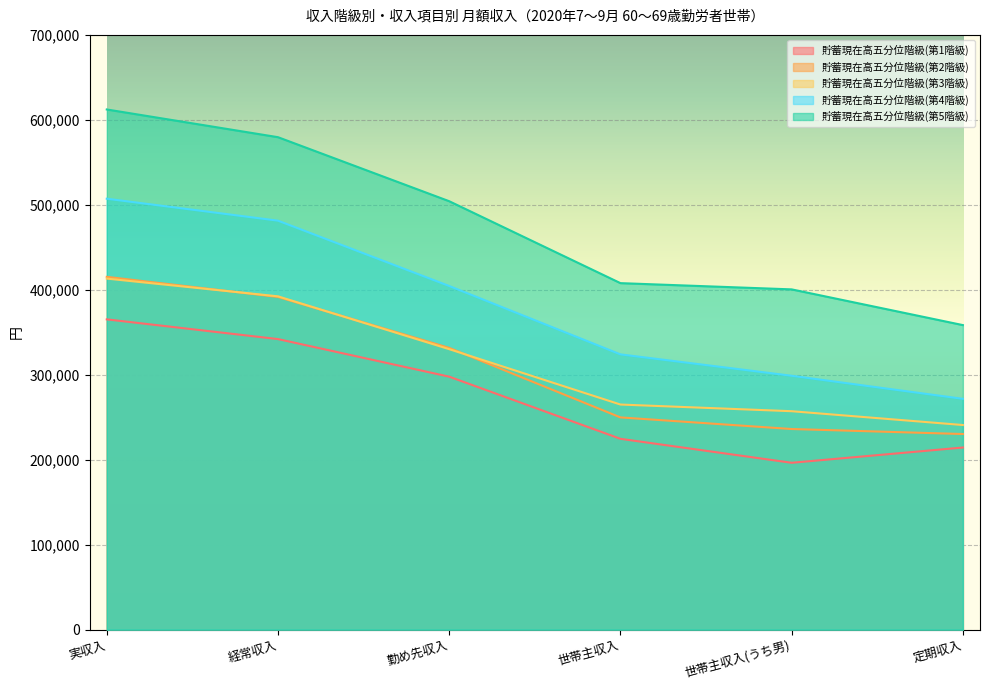

List the series in order of their peak value, highest first.

貯蓄現在高五分位階級(第5階級), 貯蓄現在高五分位階級(第4階級), 貯蓄現在高五分位階級(第2階級), 貯蓄現在高五分位階級(第3階級), 貯蓄現在高五分位階級(第1階級)